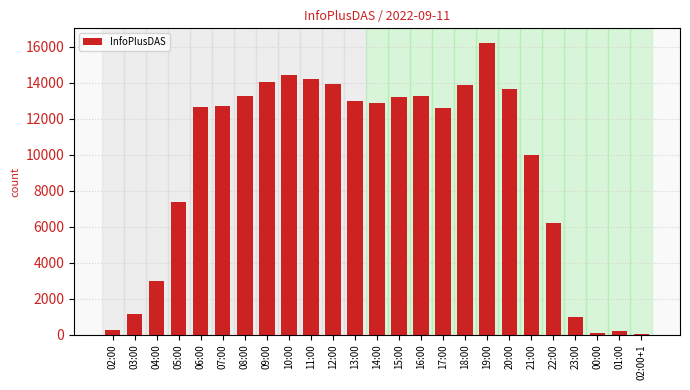

The value at 10:00 is 6106. True or false?

False